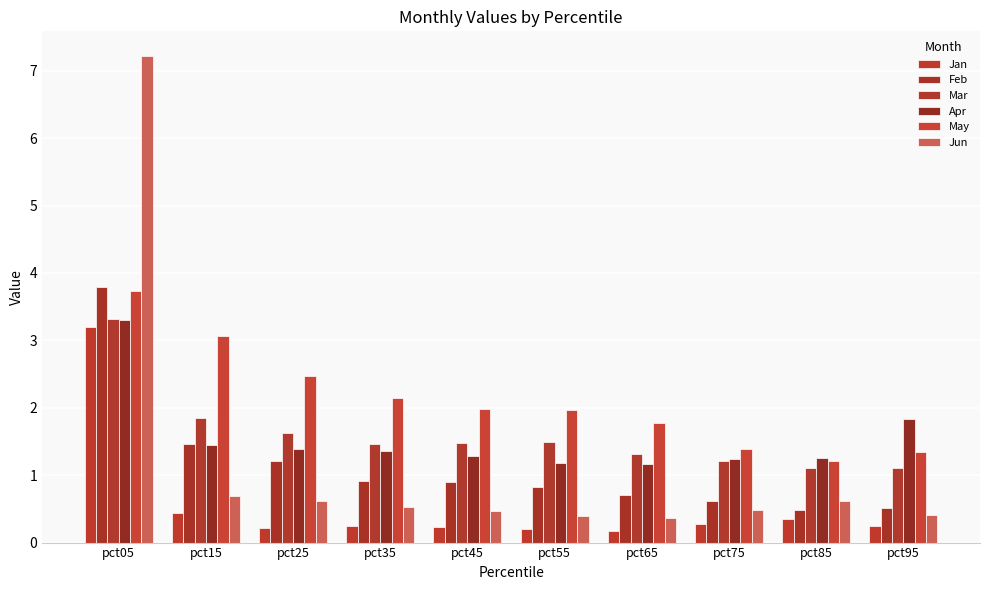

Between pct15 and pct95, which is larger?

pct15